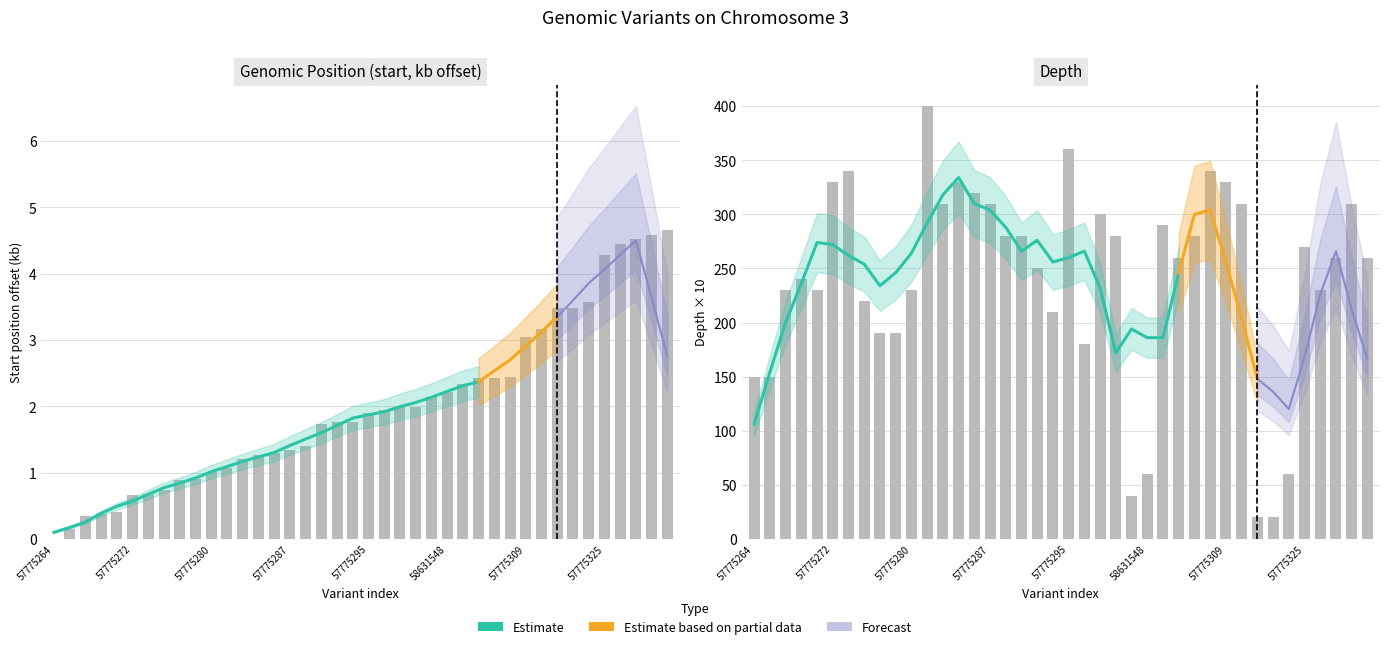

What is the label of the 32nd bar from the right?

57775277